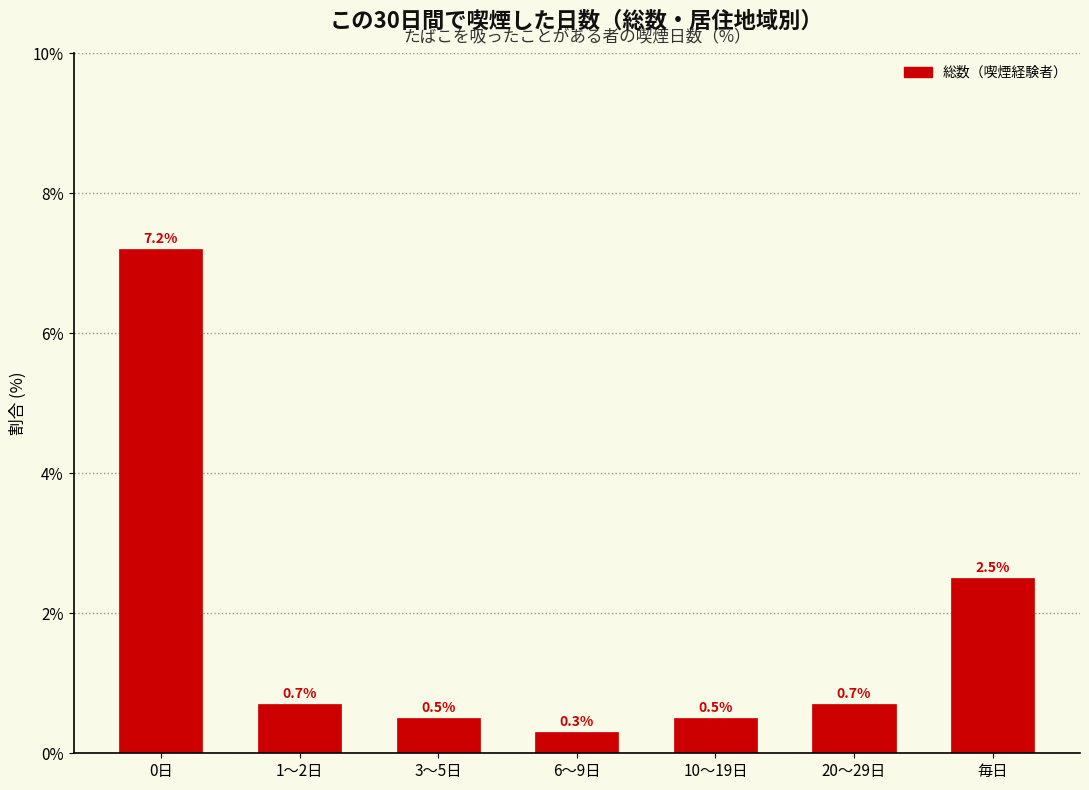

Reading right to left, extract all data points from this chart.

2.5	0.7	0.5	0.3	0.5	0.7	7.2